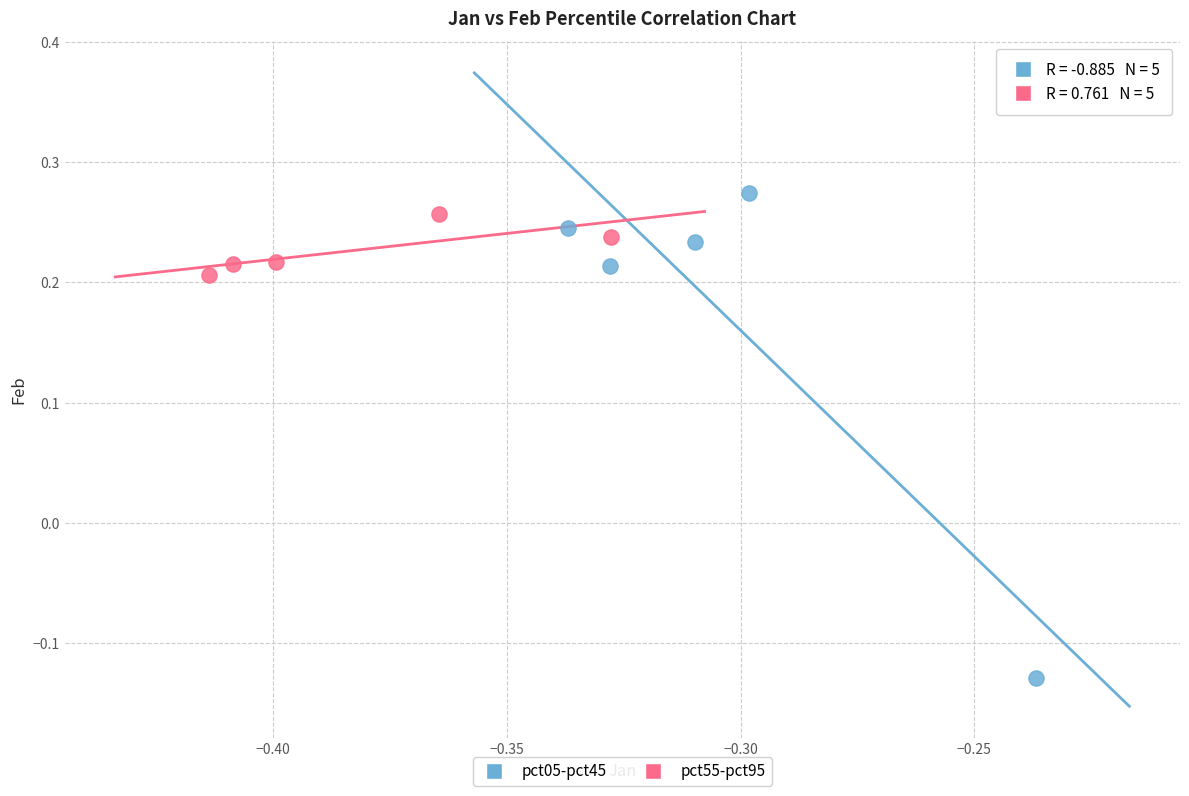

Which series reaches the minimum Y coordinate?

pct05-pct45